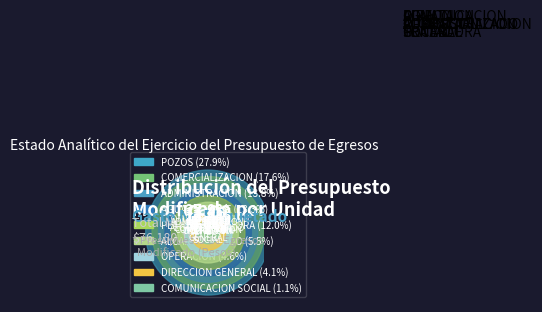

Does ADMINISTRACION account for over 50% of the chart?

No